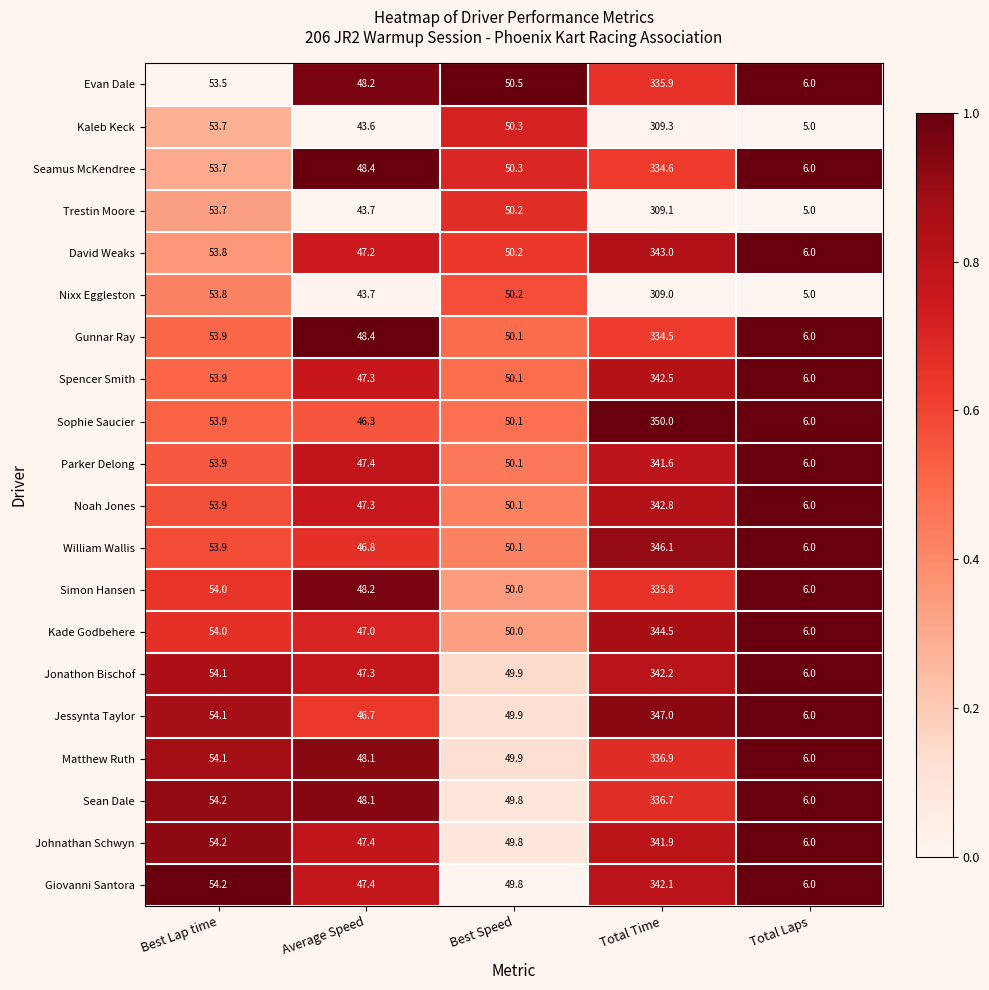

The value of Gunnar Ray at Best Lap time is 19.5. True or false?

False